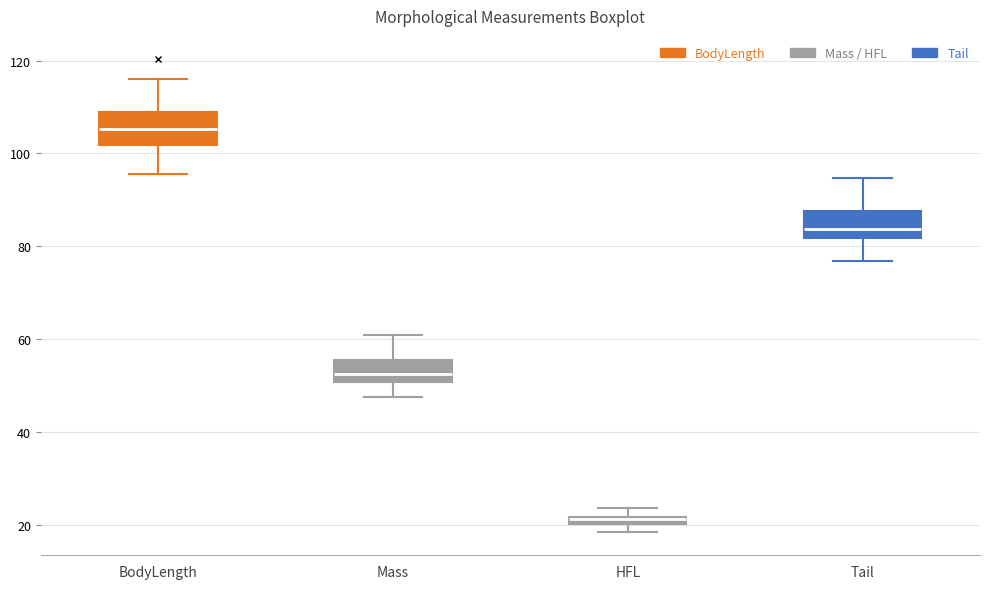

Which box's median line is the lowest?

HFL